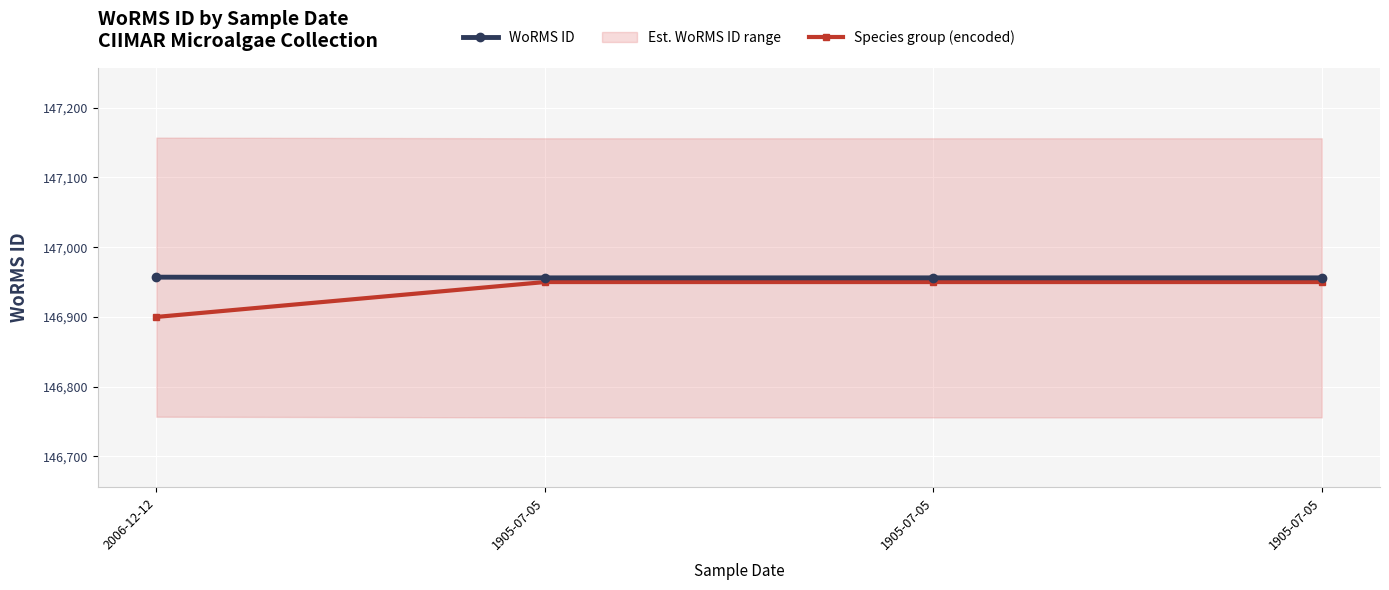

Where is WoRMS ID nearest to the value 146956?

1905-07-05